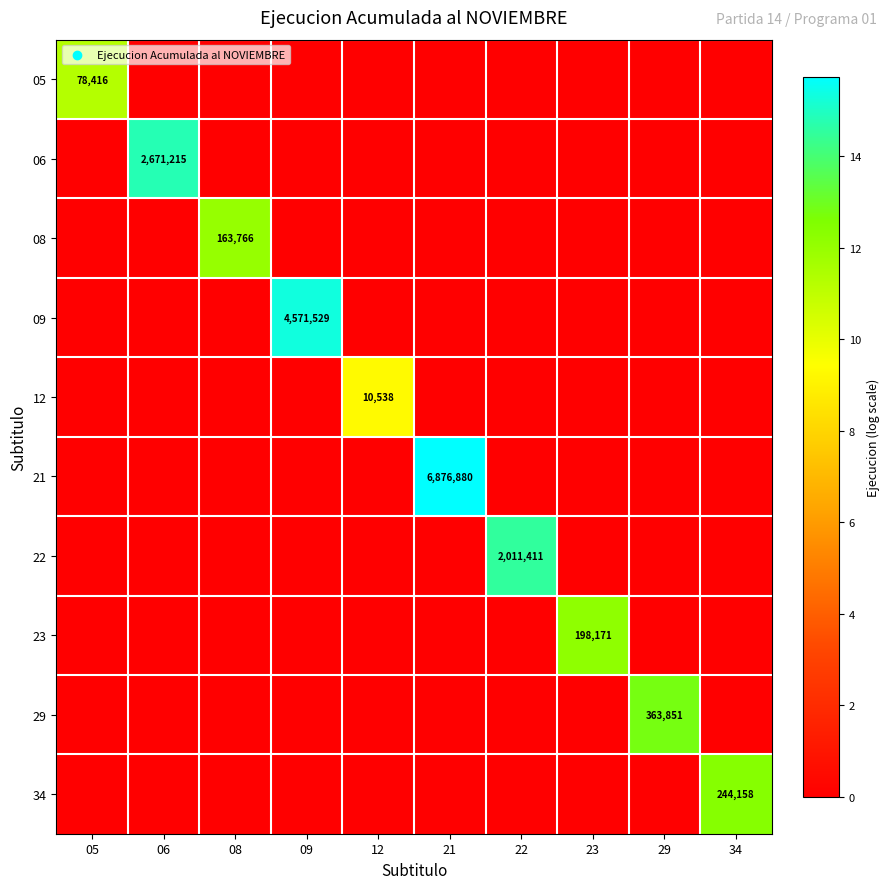

Is it true that 09 equals 7230529 at 09?

False